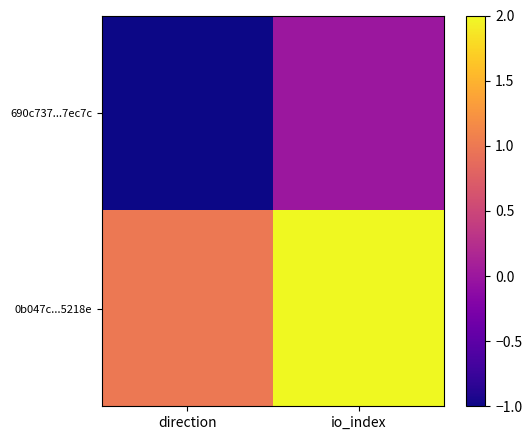

Which series changed the most between direction and io_index?

690c737...7ec7c